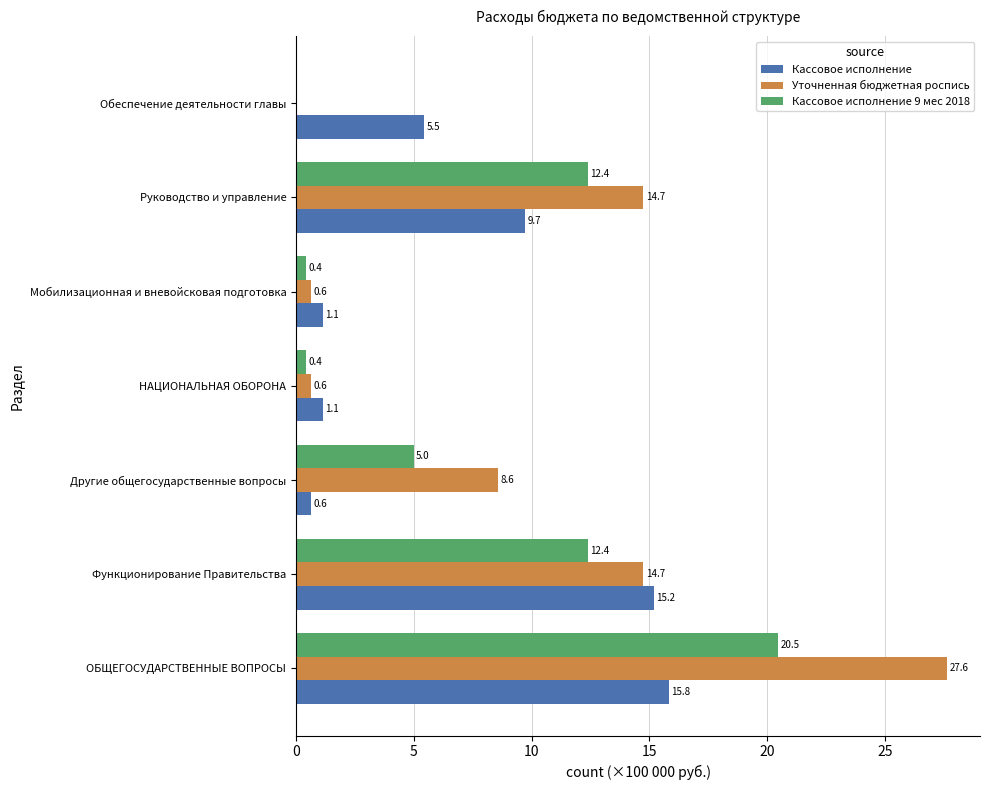

Between Функционирование Правительства and Обеспечение деятельности главы, which series saw the biggest shift?

Уточненная бюджетная роспись